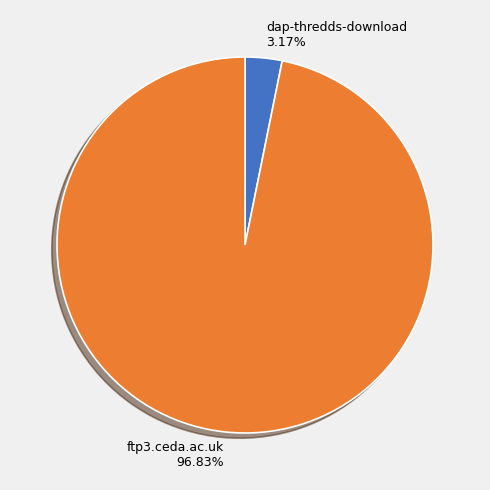

Count the number of slices in the pie.

2